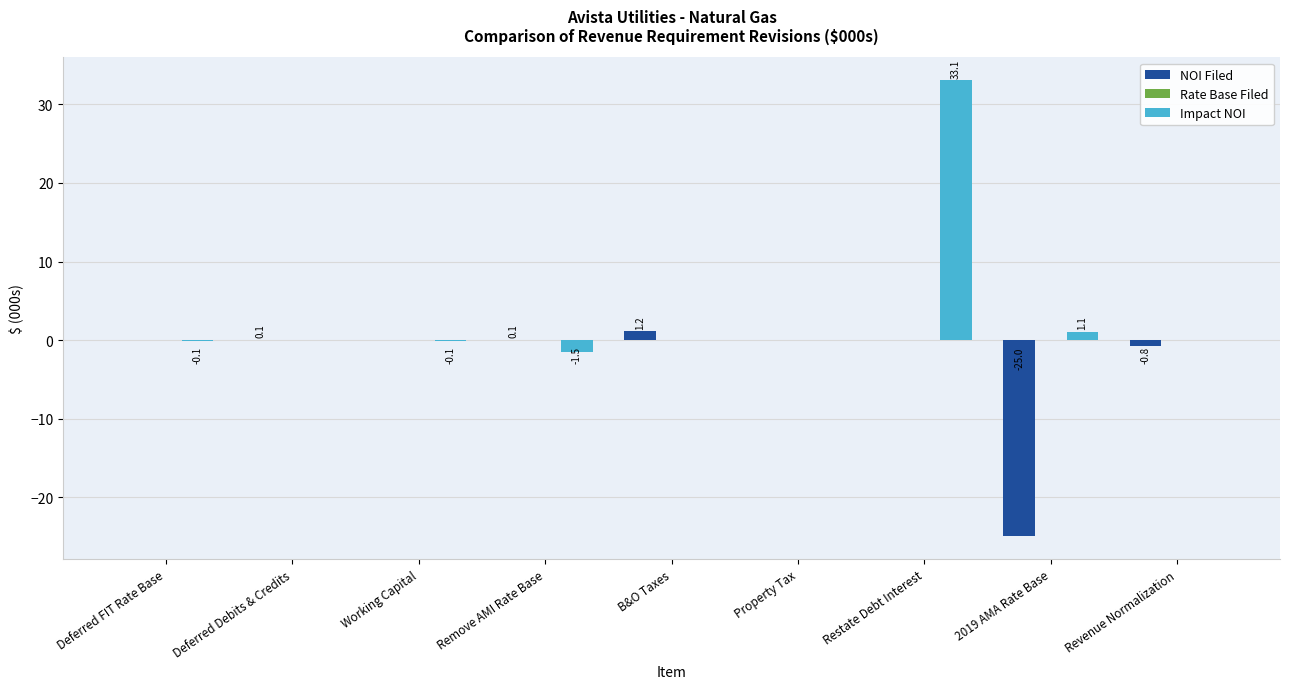

The value of NOI Filed at B&O Taxes is 1.2. True or false?

True